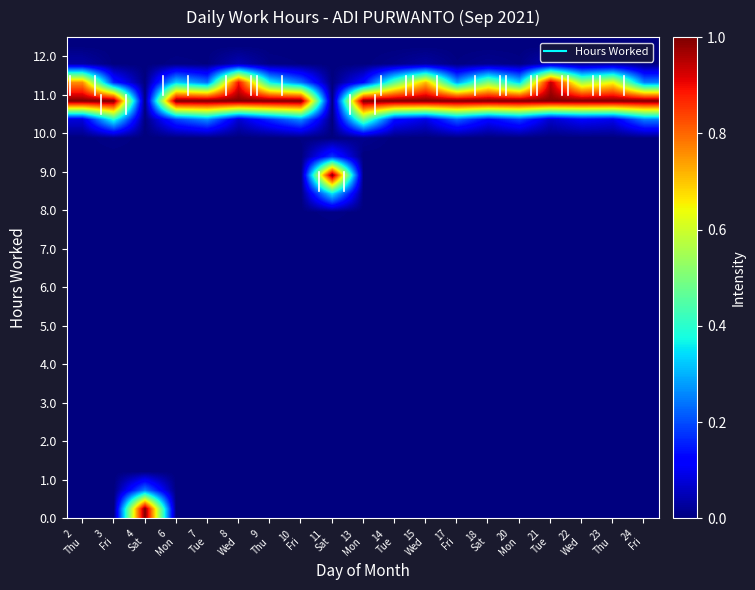

How many data points does each series have?

19